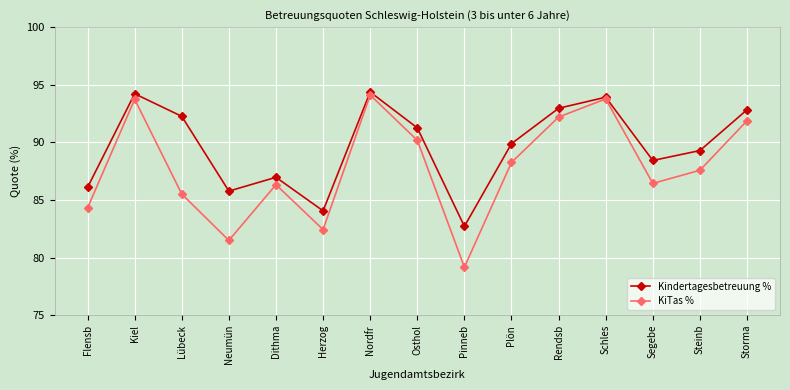

Is it true that KiTas % equals 93.7 at Kiel?

True